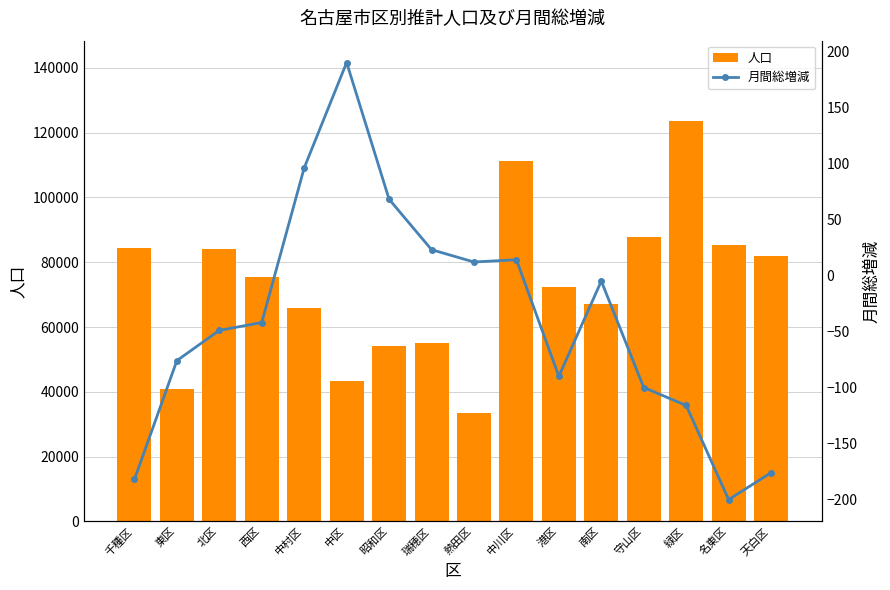

Which series has the widest spread of values?

人口